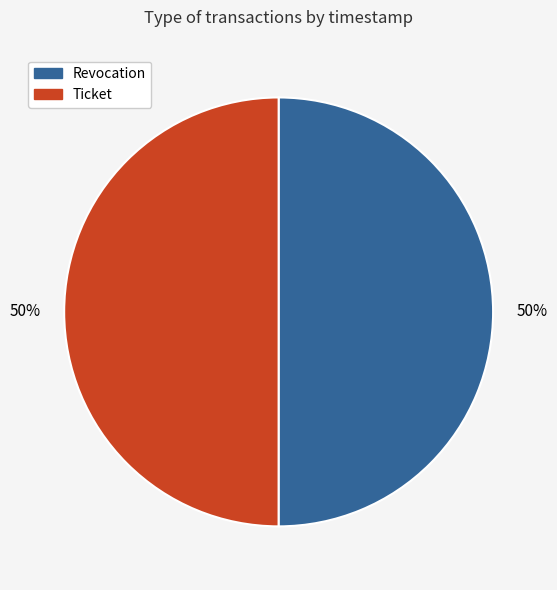

How many slices are in this pie chart?

2